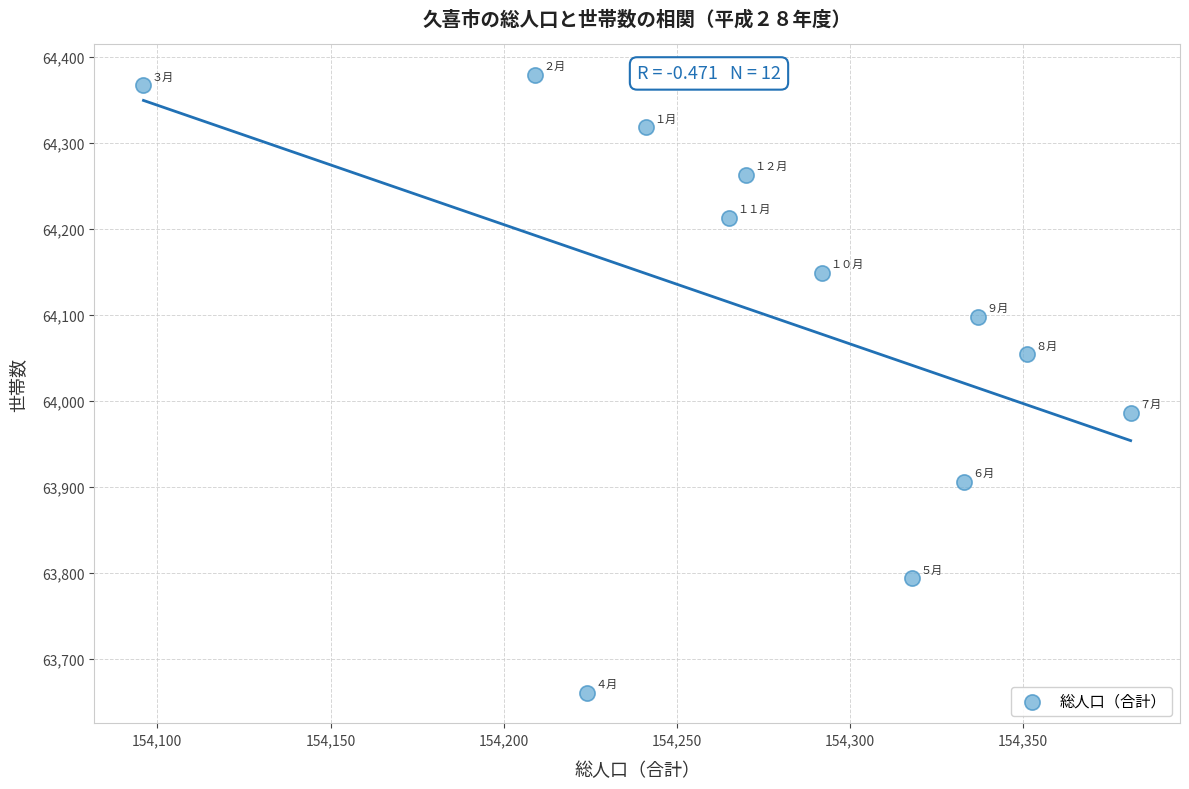

What is the average Y value?

64099